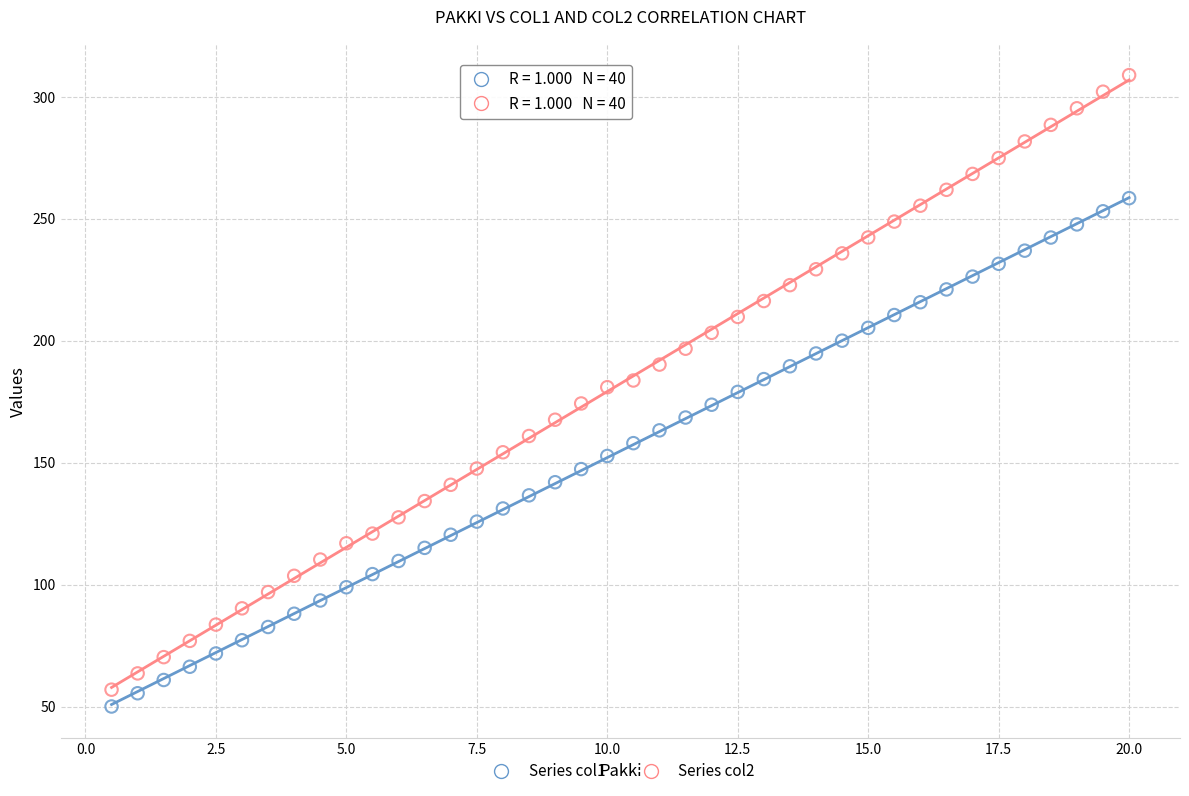

Across all data points, what is the range of X values (max minus min)?

19.5